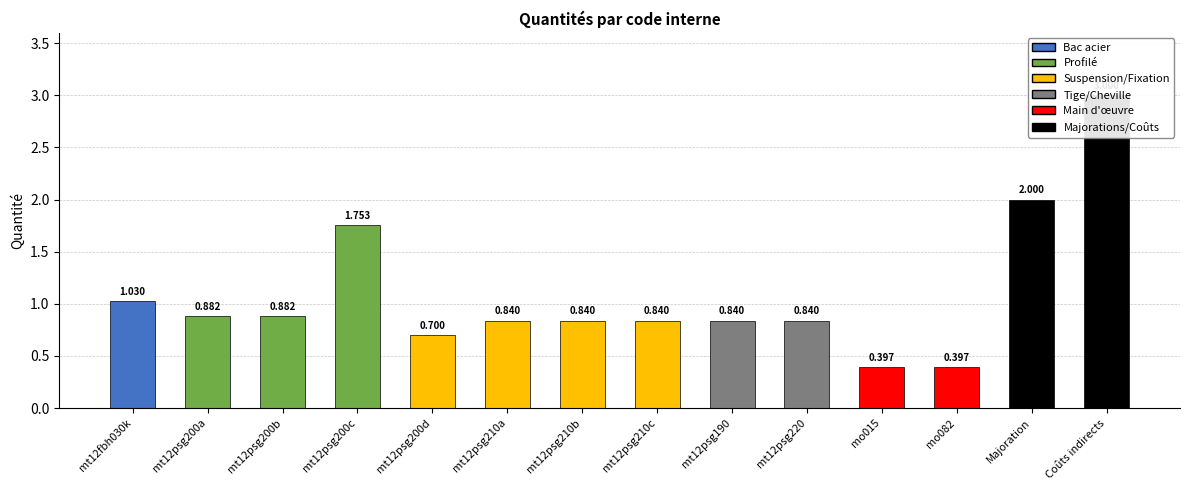

Which has a higher value, mt12psg210b or mt12psg190?

mt12psg210b